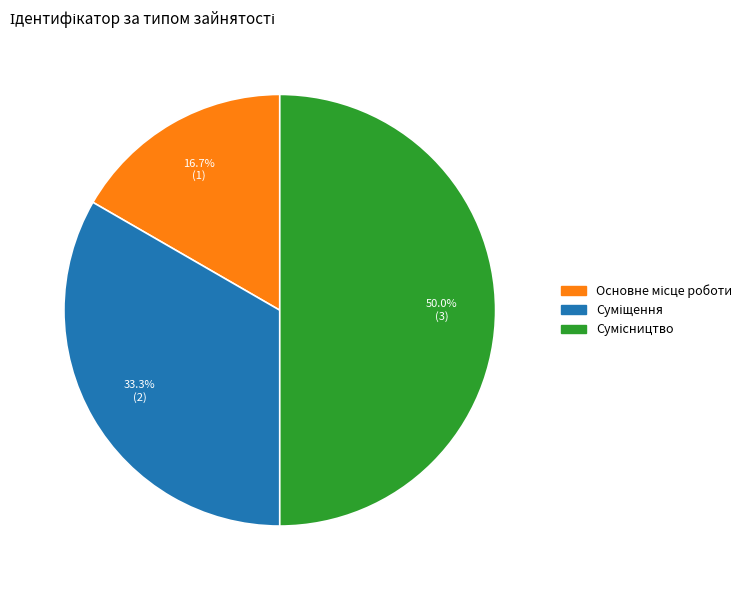

The Основне місце роботи slice represents 17% of the pie. True or false?

True